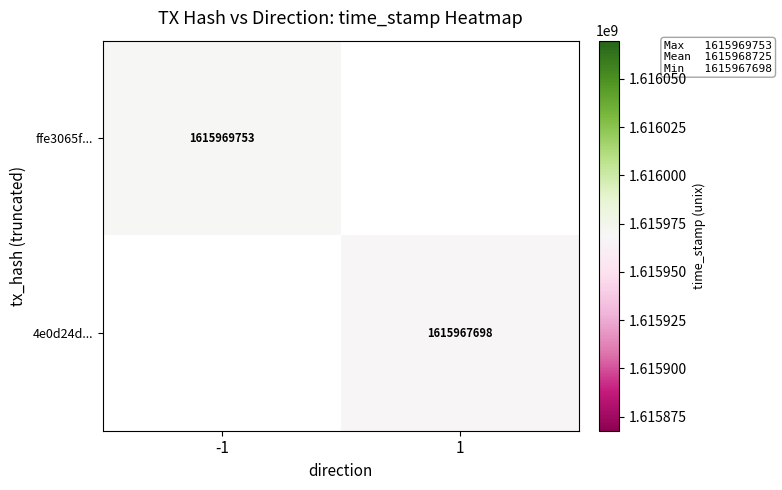

Is it true that 4e0d24d... equals 1615967698 at 1?

True